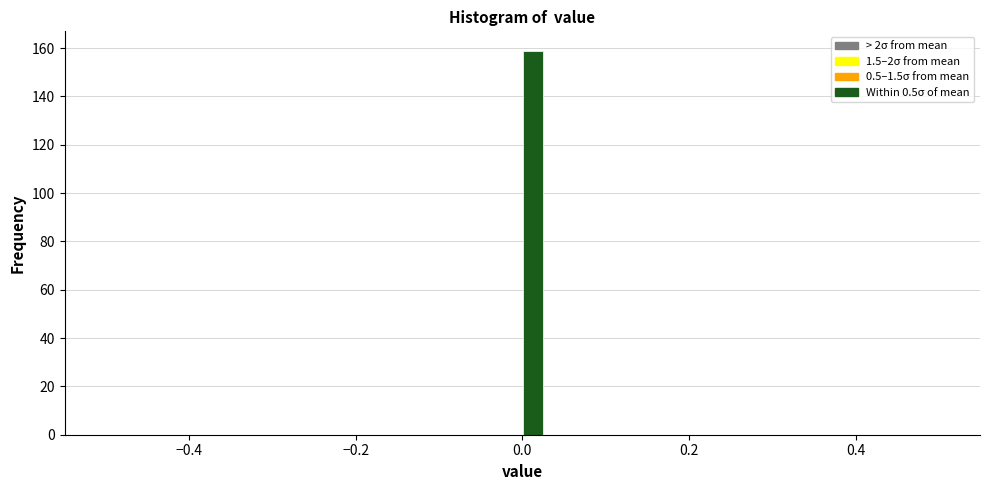

Read against the x-axis, roughly where is the centre of the tallest bar?

0.02